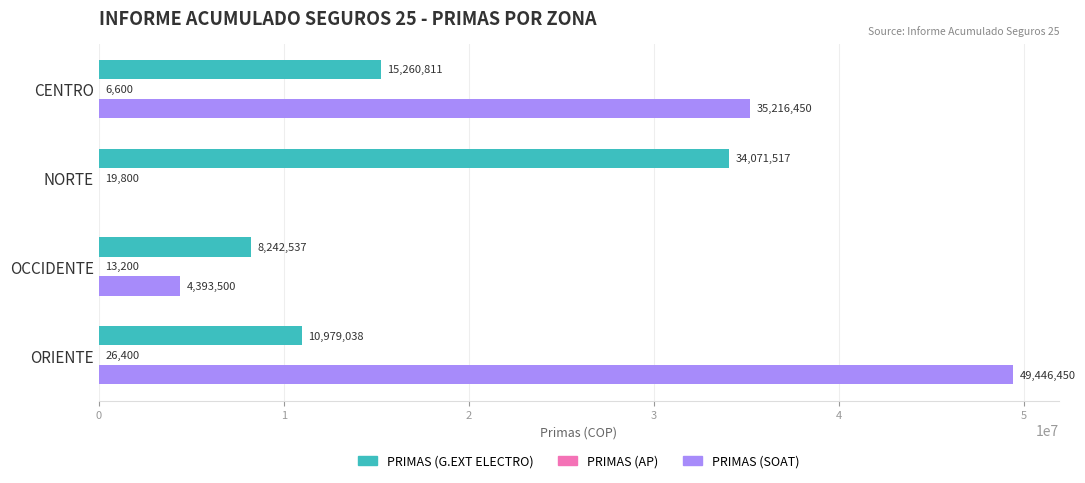

How many PRIMAS (G.EXT ELECTRO) values are between 10979038 and 34071517?

3